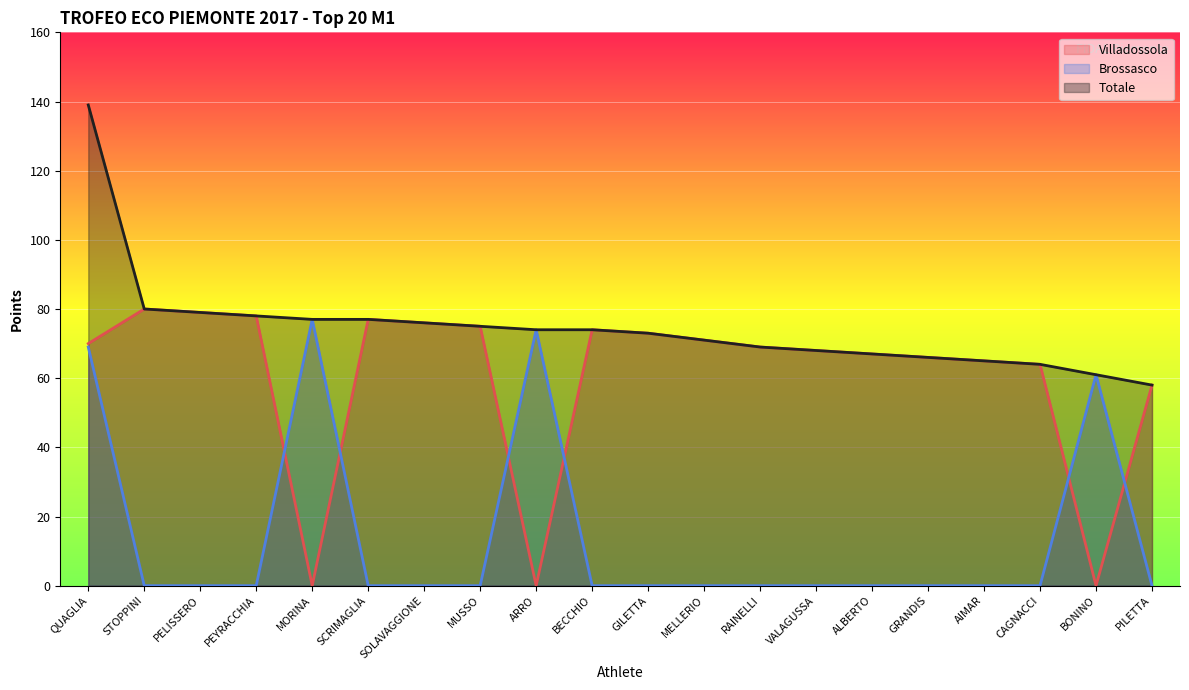

True or false: Villadossola has more than 1 points higher than both neighbors.

True